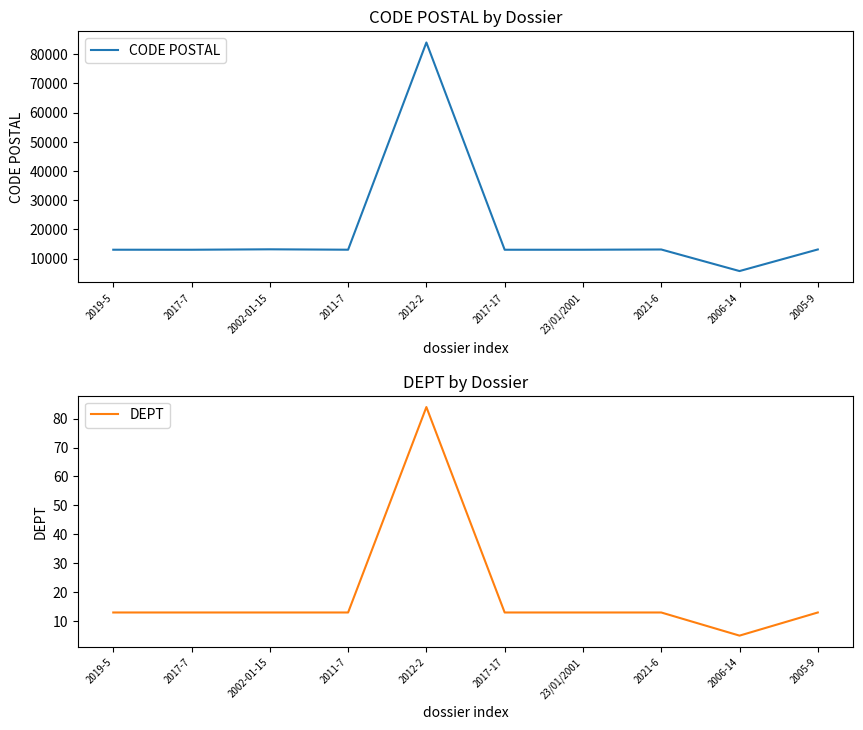

In CODE POSTAL, how many points are higher than both neighbors (excluding endpoints)?

3